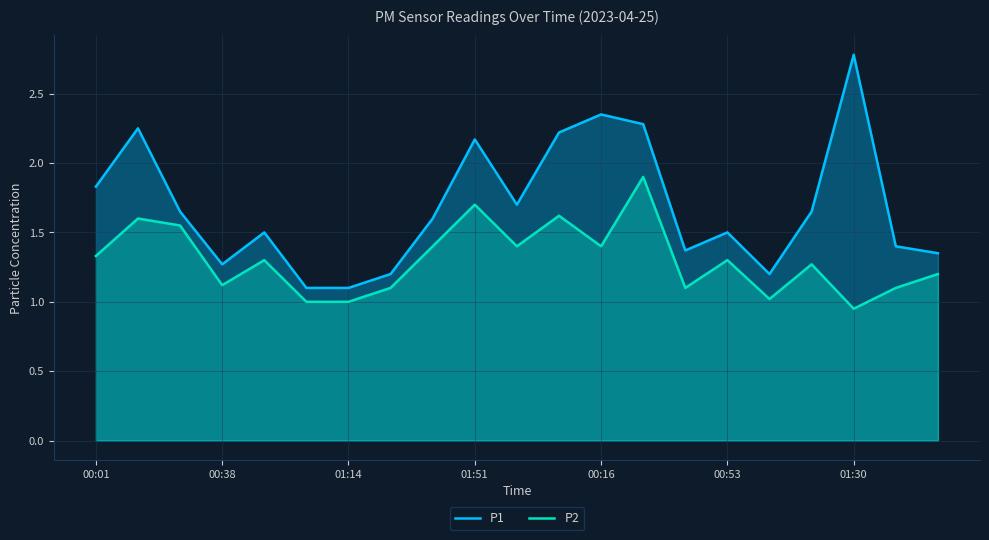

How many lines are shown in the chart?

2